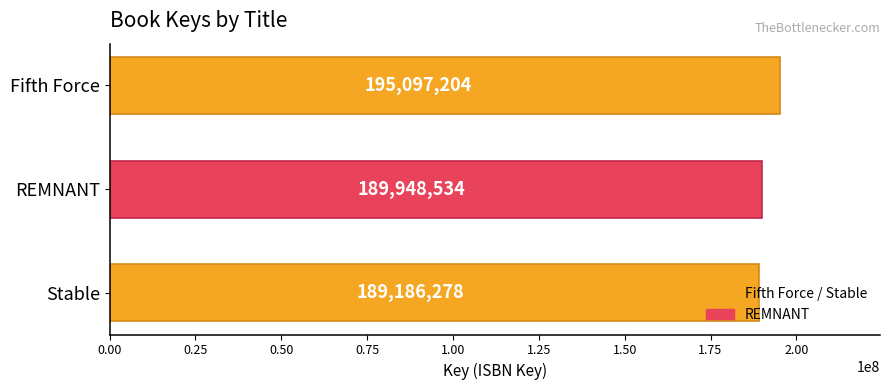

What is the change in value from Fifth Force to REMNANT?

-5148670